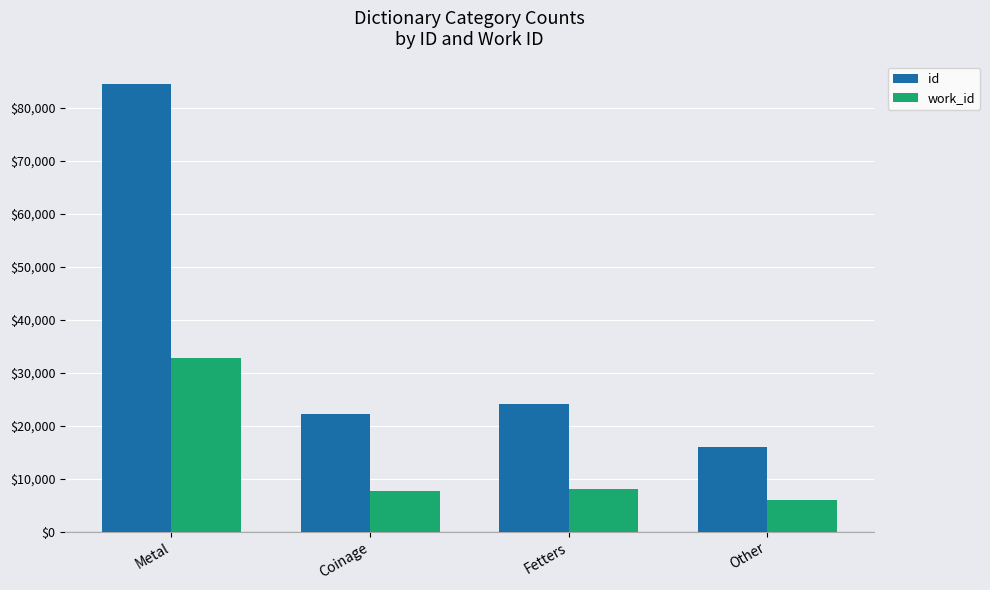

Reading left to right, what are all the values shown in this chart?

id: Metal=84556	Coinage=22185	Fetters=24176	Other=16067
work_id: Metal=32748	Coinage=7591	Fetters=7969	Other=6048